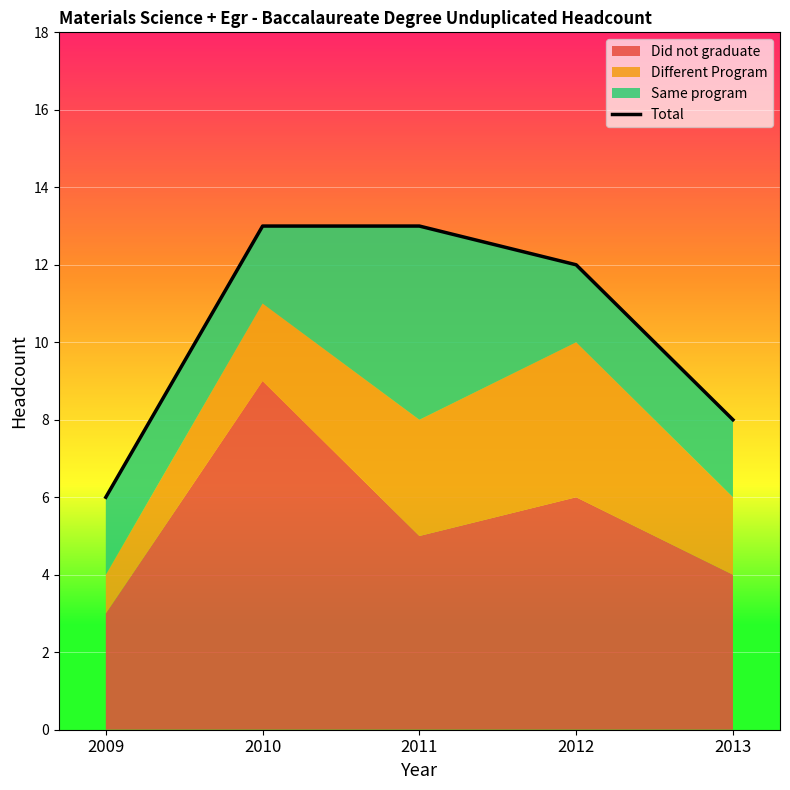

Rank the categories by value from highest to lowest.

2010, 2011, 2012, 2013, 2009